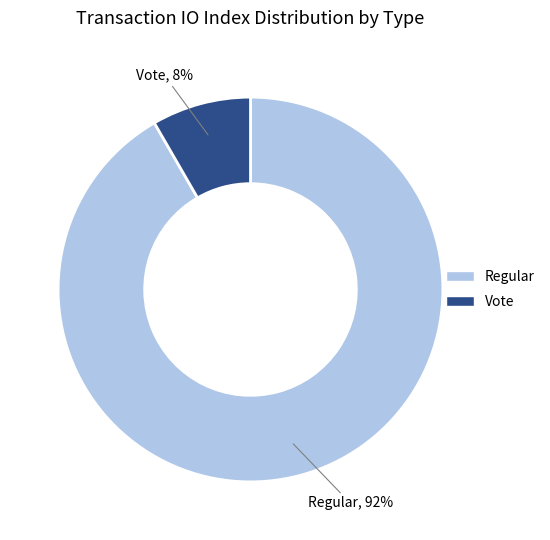

To the nearest percent, what portion does Vote represent?

8%